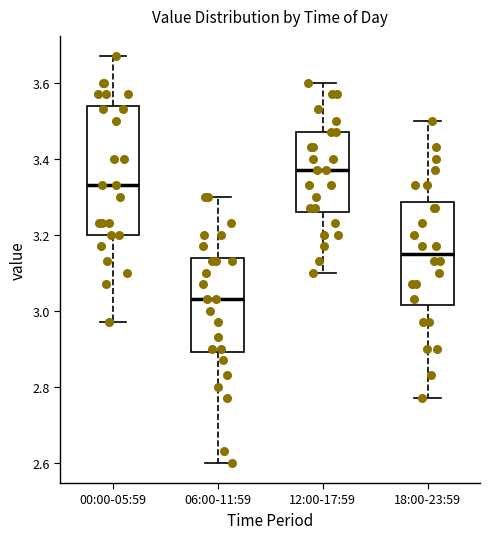

Reading left to right, transcribe this box plot: for each box, give where its median line is, the range the box spans, and where its two whiskers end, as read against the y-axis. The values are not printed on the chart, so give them approximately, as read against the axis.

00:00-05:59: median 3.34, box 3.20 to 3.54, whiskers 2.98 to 3.68
06:00-11:59: median 3.04, box 2.90 to 3.14, whiskers 2.60 to 3.30
12:00-17:59: median 3.38, box 3.26 to 3.48, whiskers 3.10 to 3.60
18:00-23:59: median 3.16, box 3.02 to 3.28, whiskers 2.78 to 3.50